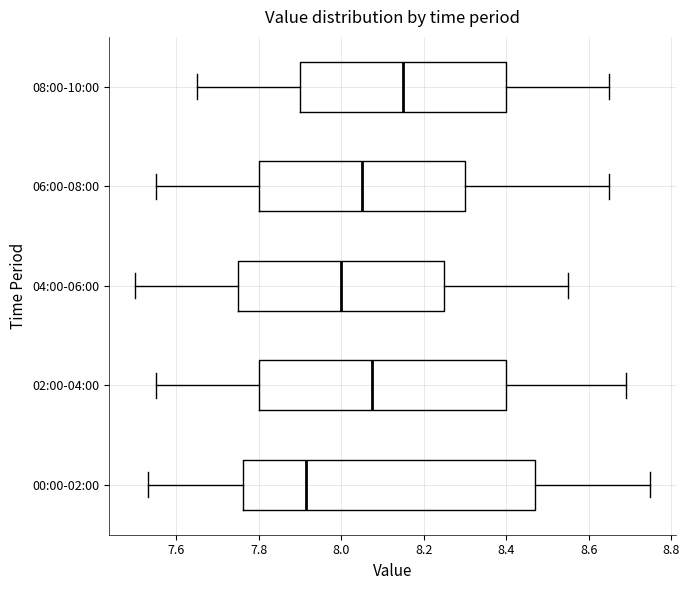

Which box is the widest, from its left edge to its right edge?

00:00-02:00